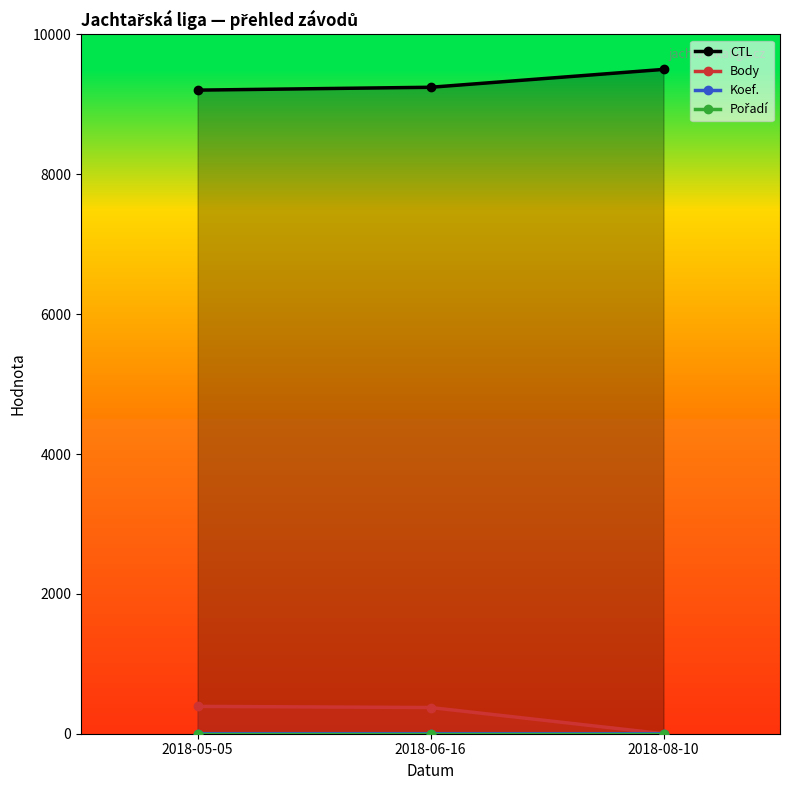

What is the value of the Koef. point at the 2nd from the left?

0.4